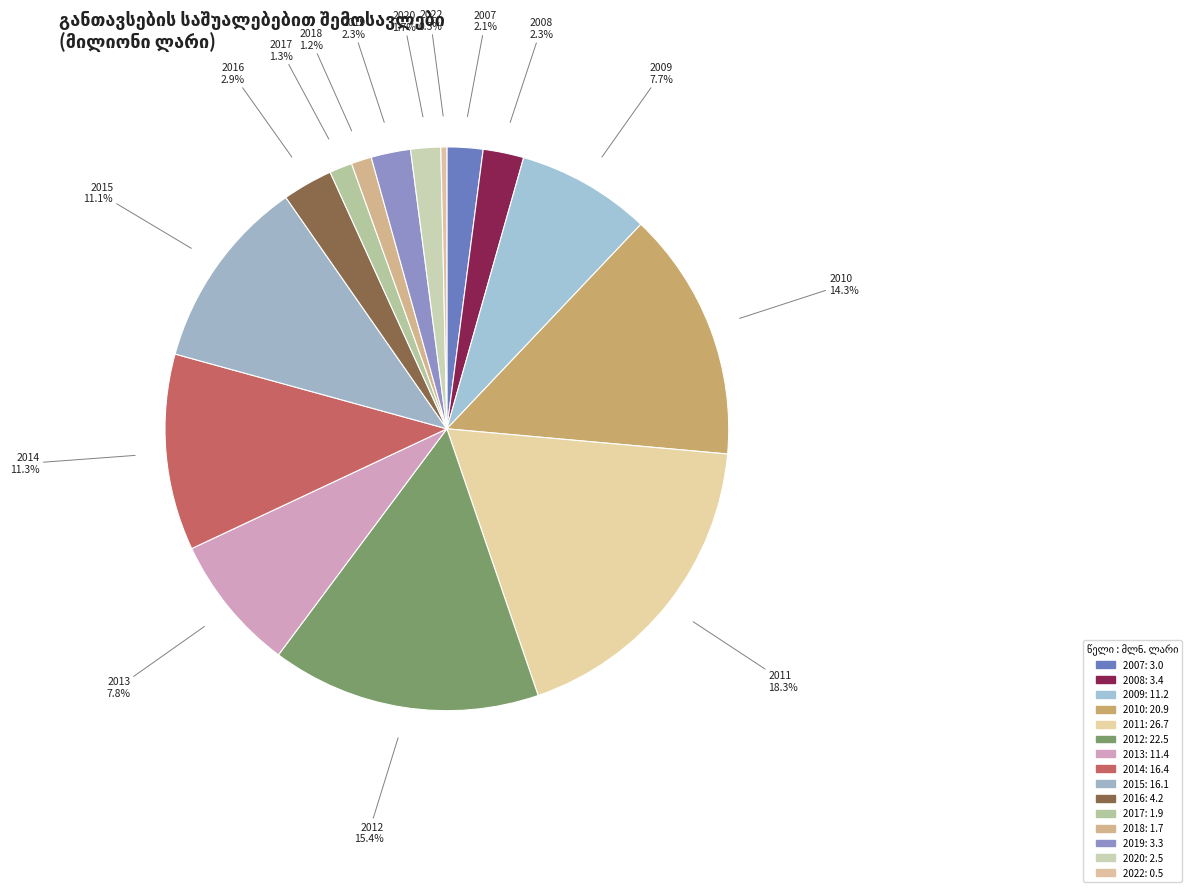

Count the number of slices in the pie.

15